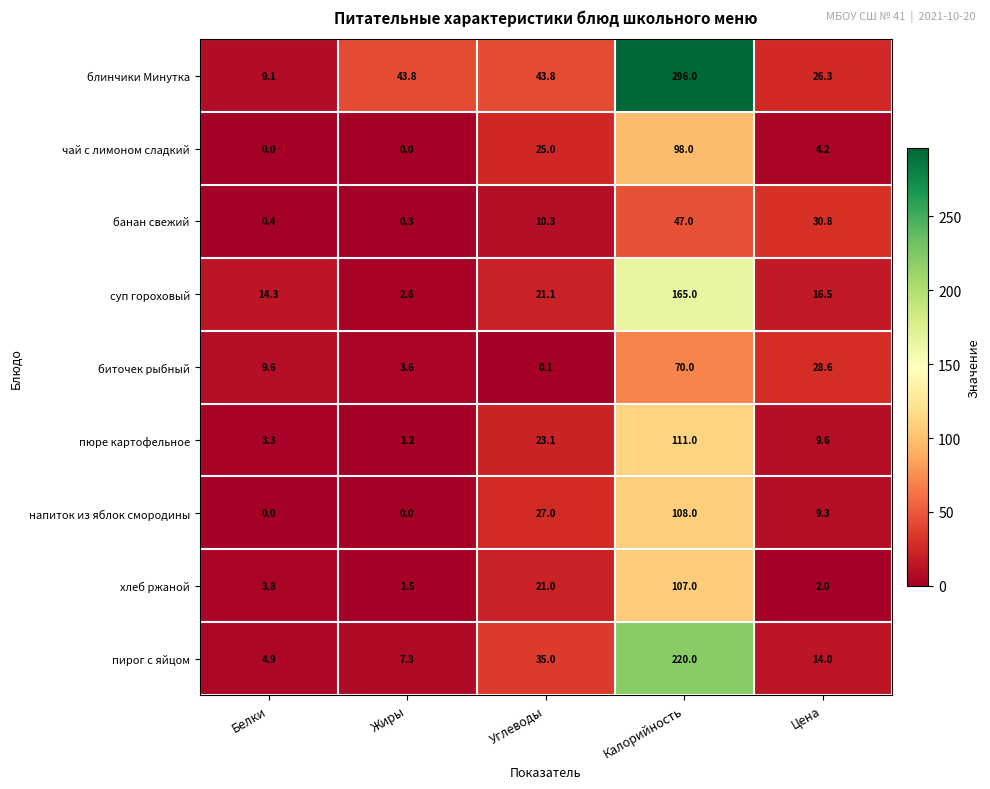

Rank the series at Цена from highest to lowest value.

банан свежий, биточек рыбный, блинчики Минутка, суп гороховый, пирог с яйцом, пюре картофельное, напиток из яблок смородины, чай с лимоном сладкий, хлеб ржаной